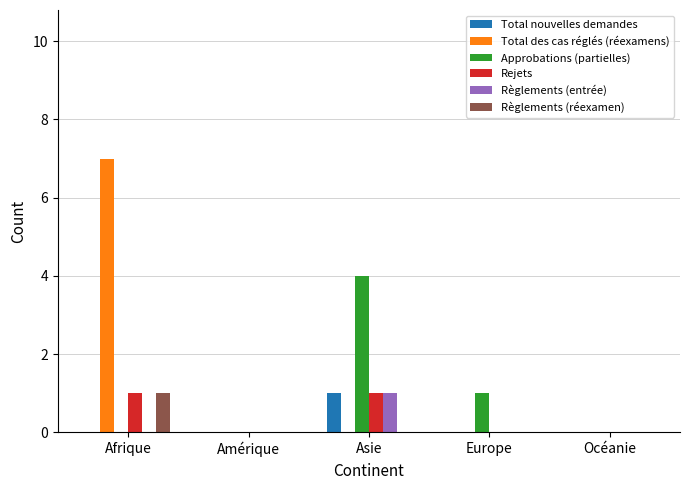

Which series has the largest range (max minus min)?

Total des cas réglés (réexamens)